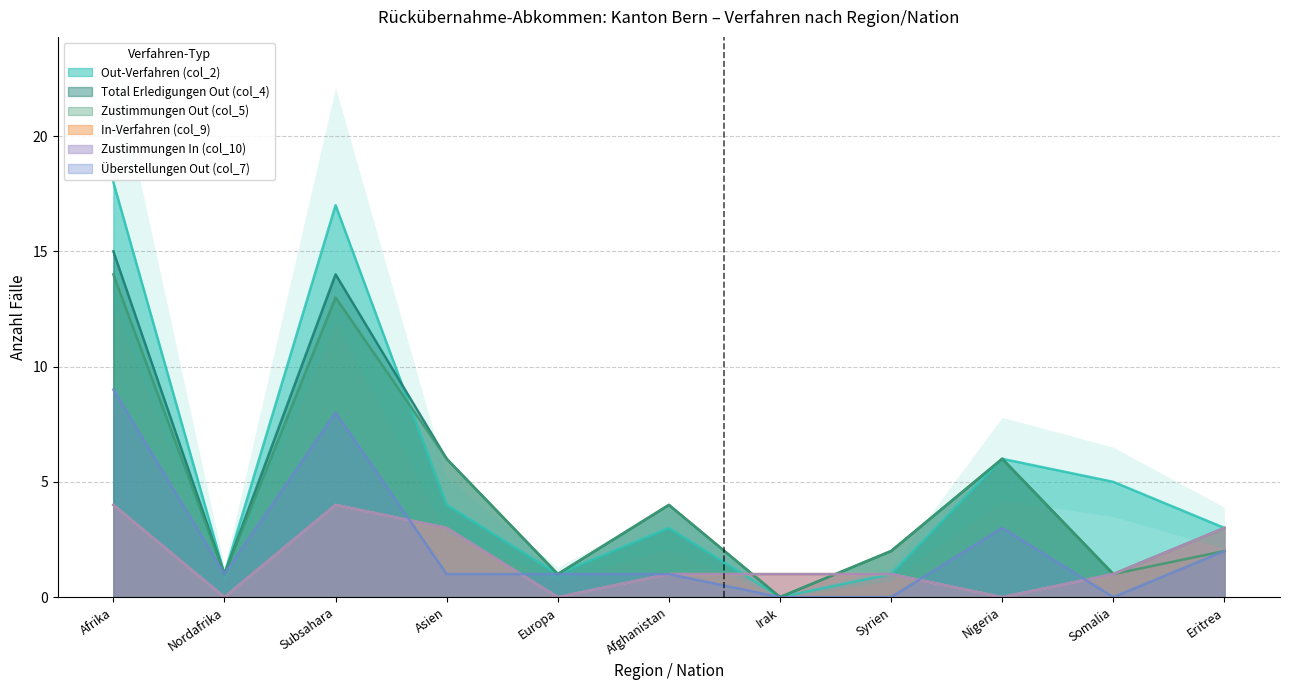

How many interior local valleys does the Out-Verfahren (col_2) series have?

3